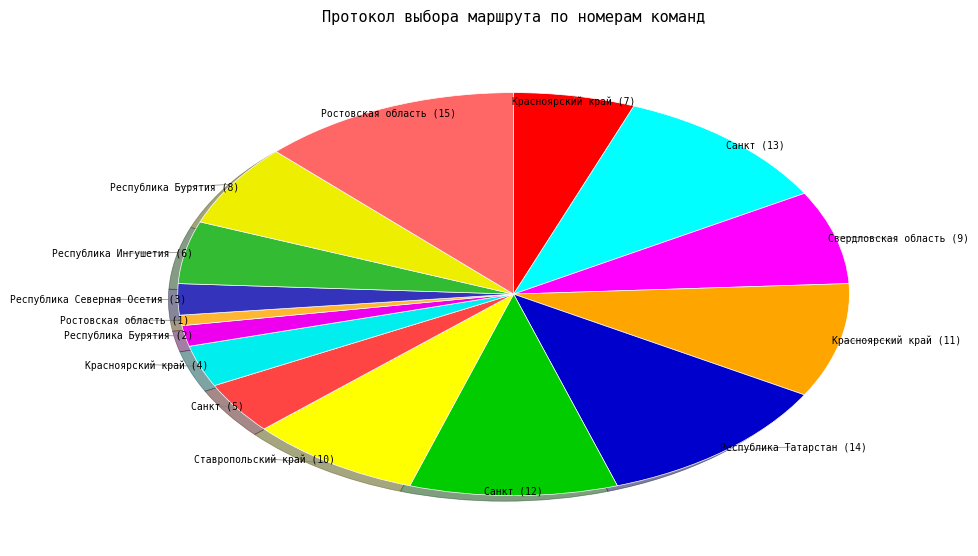

How many segments does this pie chart have?

15